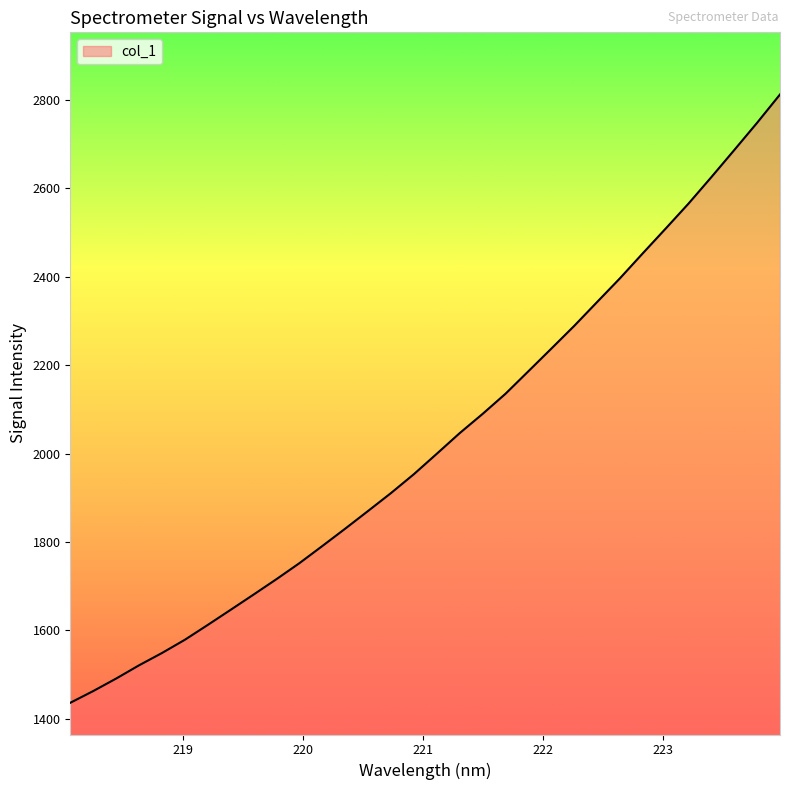

What is the smallest value displayed?

1435.7